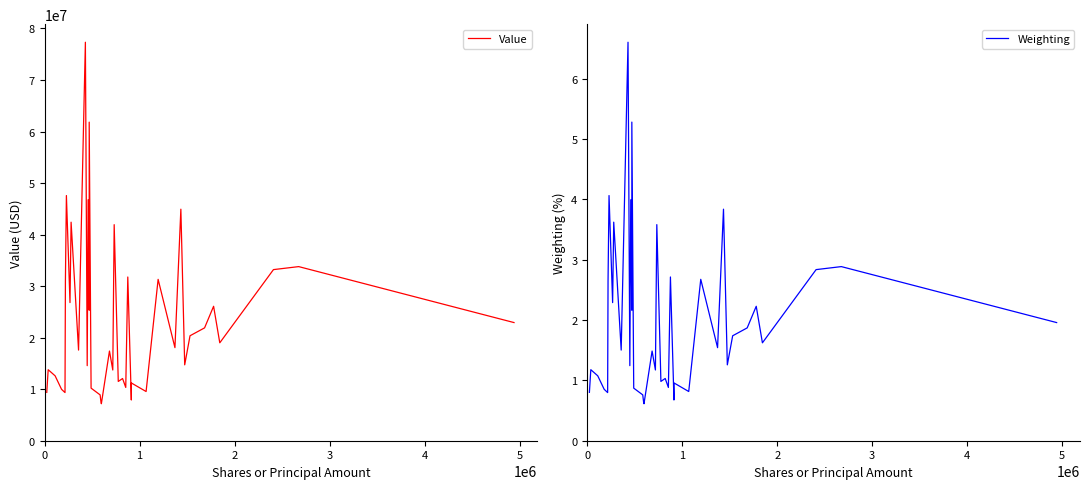

True or false: Value has more than 1 points higher than both neighbors.

True